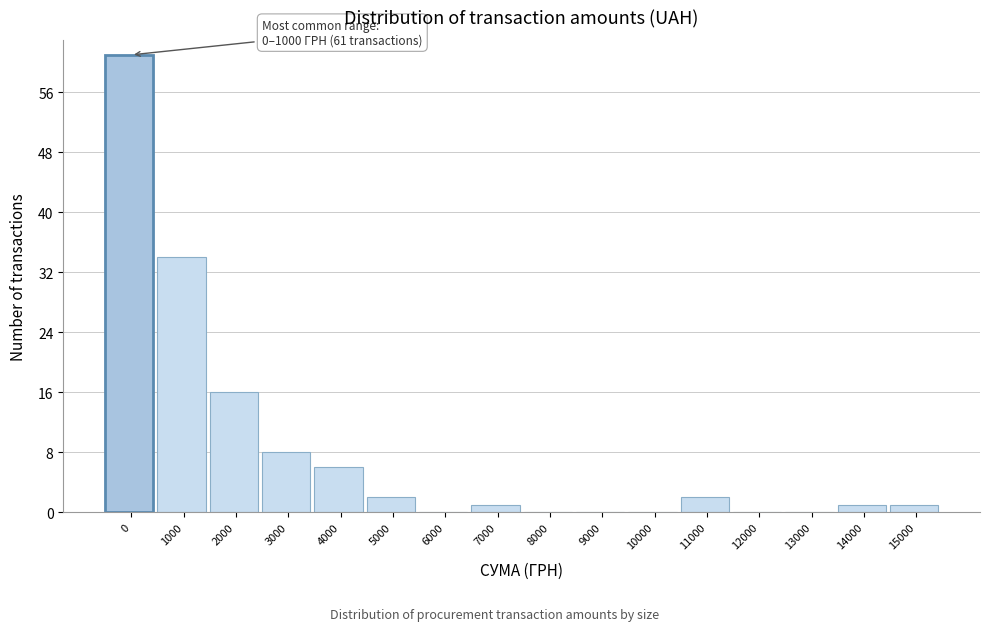

What is the maximum value shown in the chart?

61